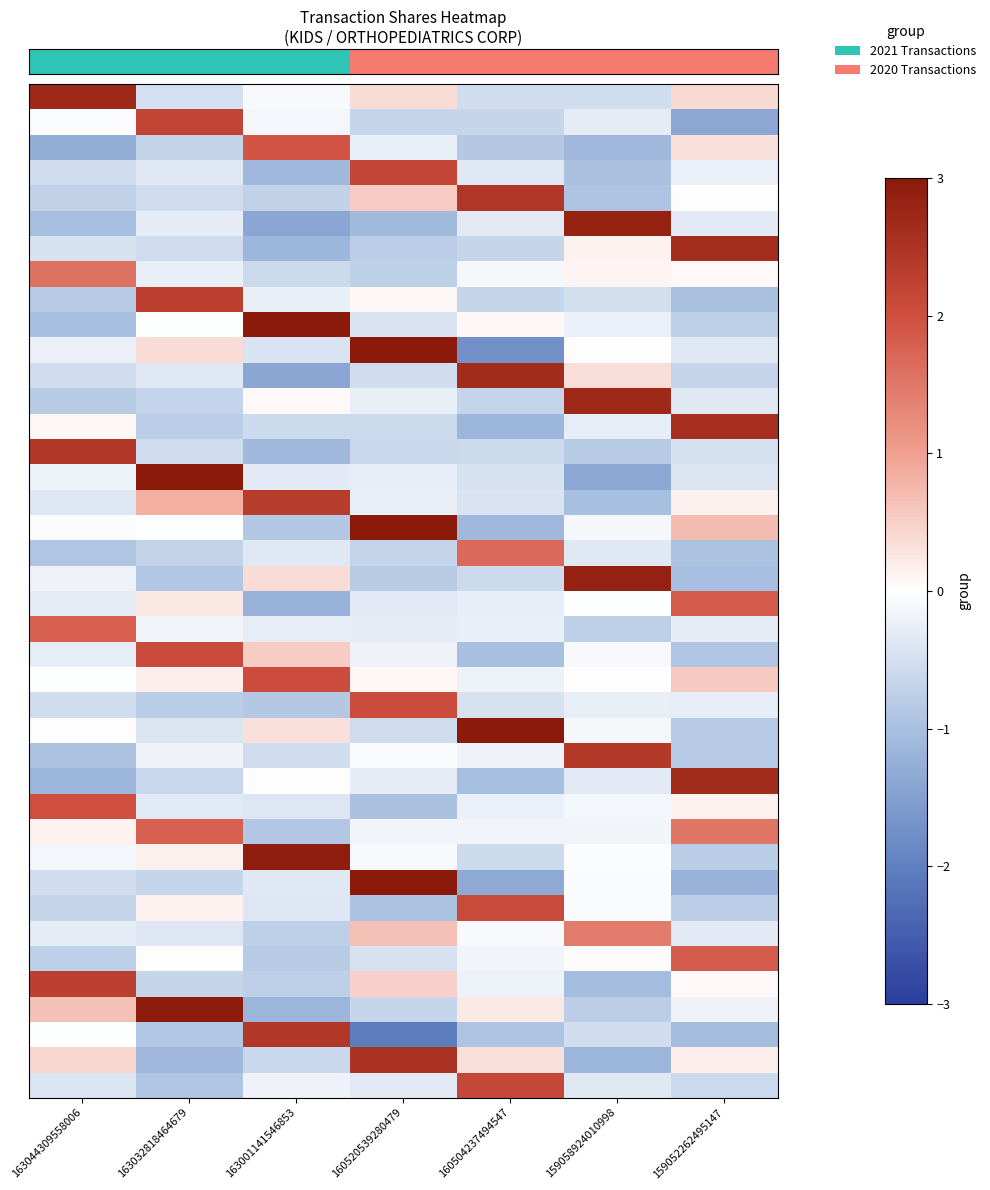

Which has a higher value, 160504237494547 or 163001141546853?

163001141546853